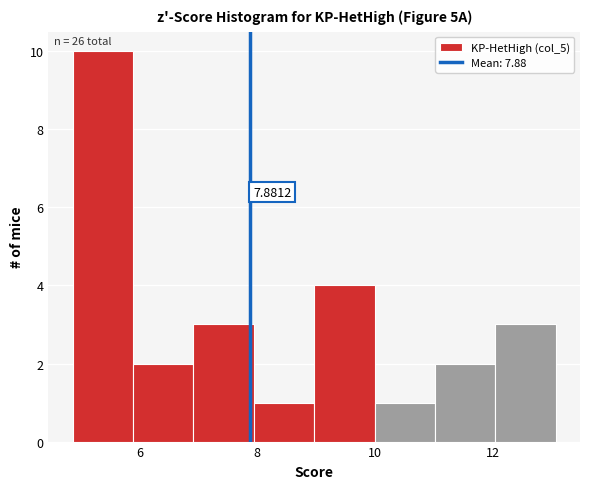

Which range on the x-axis has the tallest bar?

4.8 to 5.8